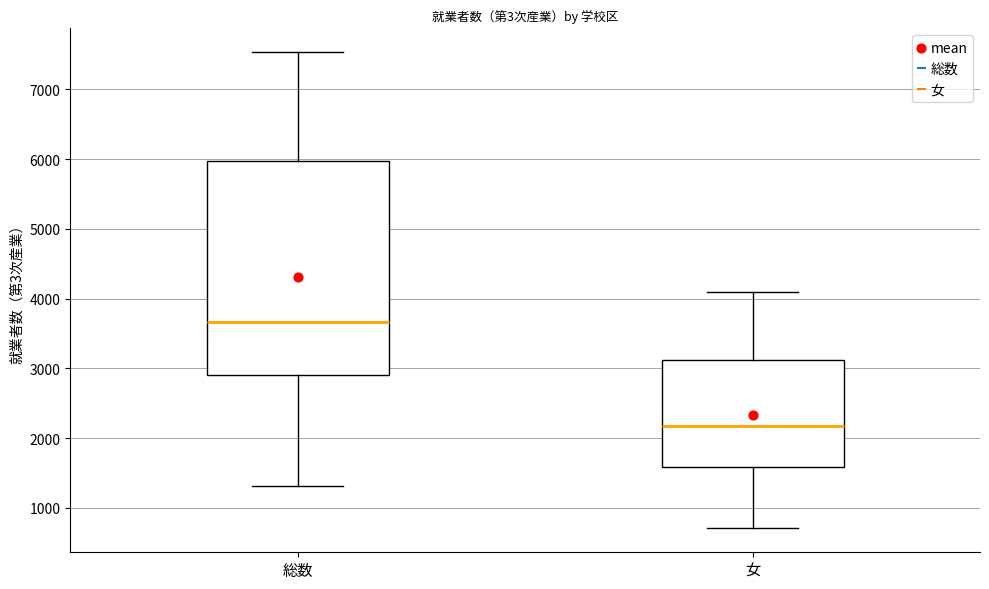

Reading left to right, transcribe this box plot: for each box, give where its median line is, the range the box spans, and where its two whiskers end, as read against the y-axis. The values are not printed on the chart, so give them approximately, as read against the axis.

総数: median 3700, box 2900 to 6000, whiskers 1300 to 7500
女: median 2200, box 1600 to 3100, whiskers 700 to 4100